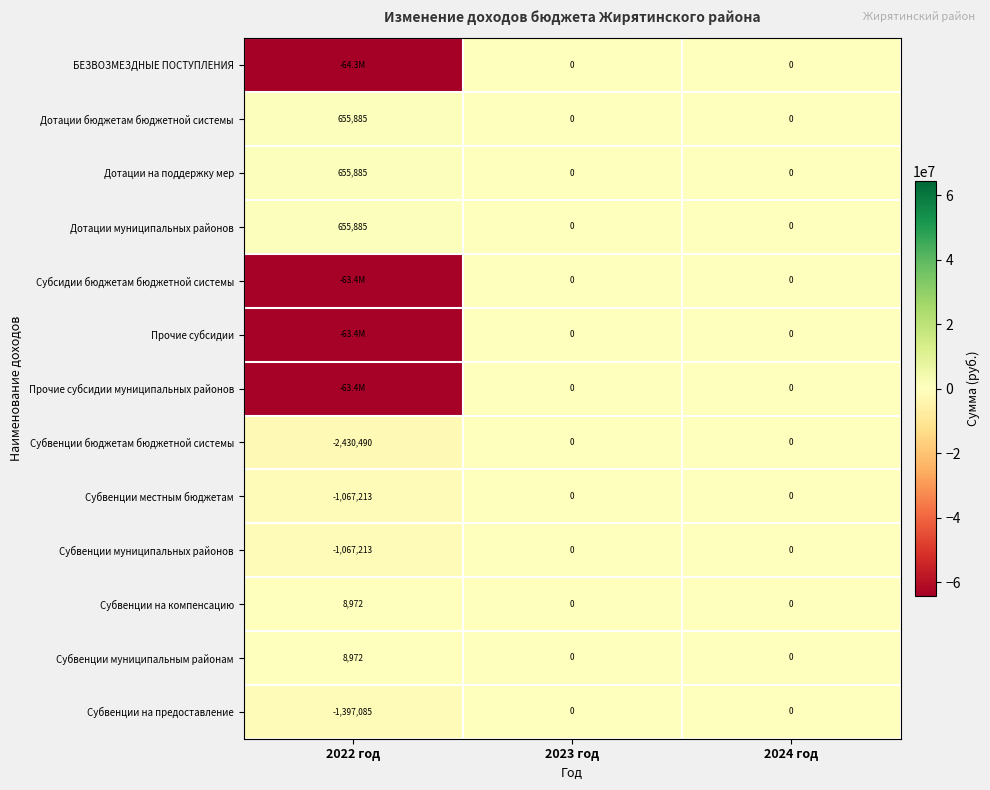

What is the minimum value shown in the chart?

-64347969.4